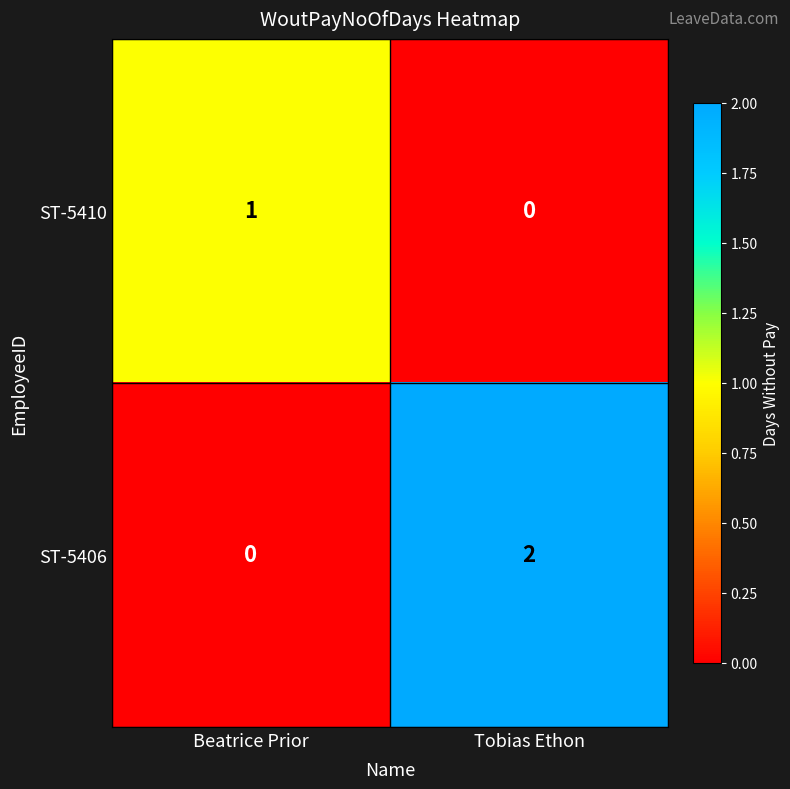

The value of ST-5410 at Beatrice Prior is 2. True or false?

False